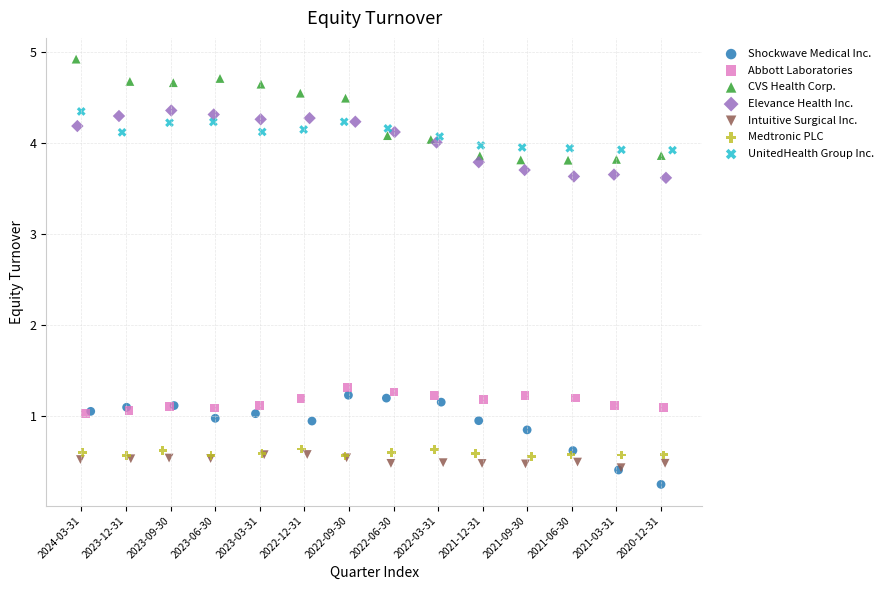

Which series has the widest spread of Y values?

CVS Health Corp.